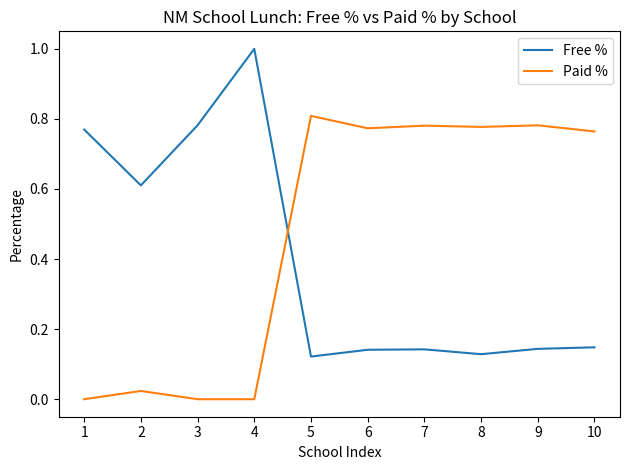

At which category is the sum across all series the highest?

4